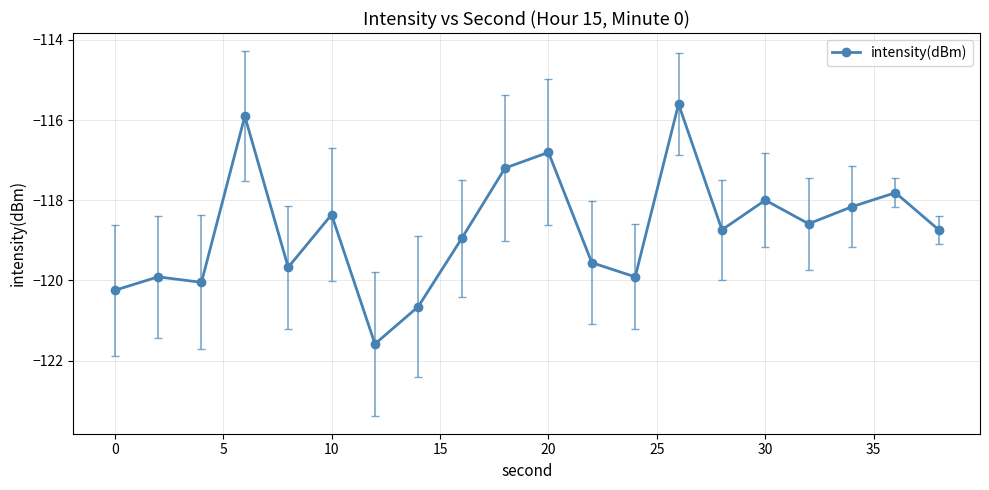

What is the smallest value displayed?

-121.6